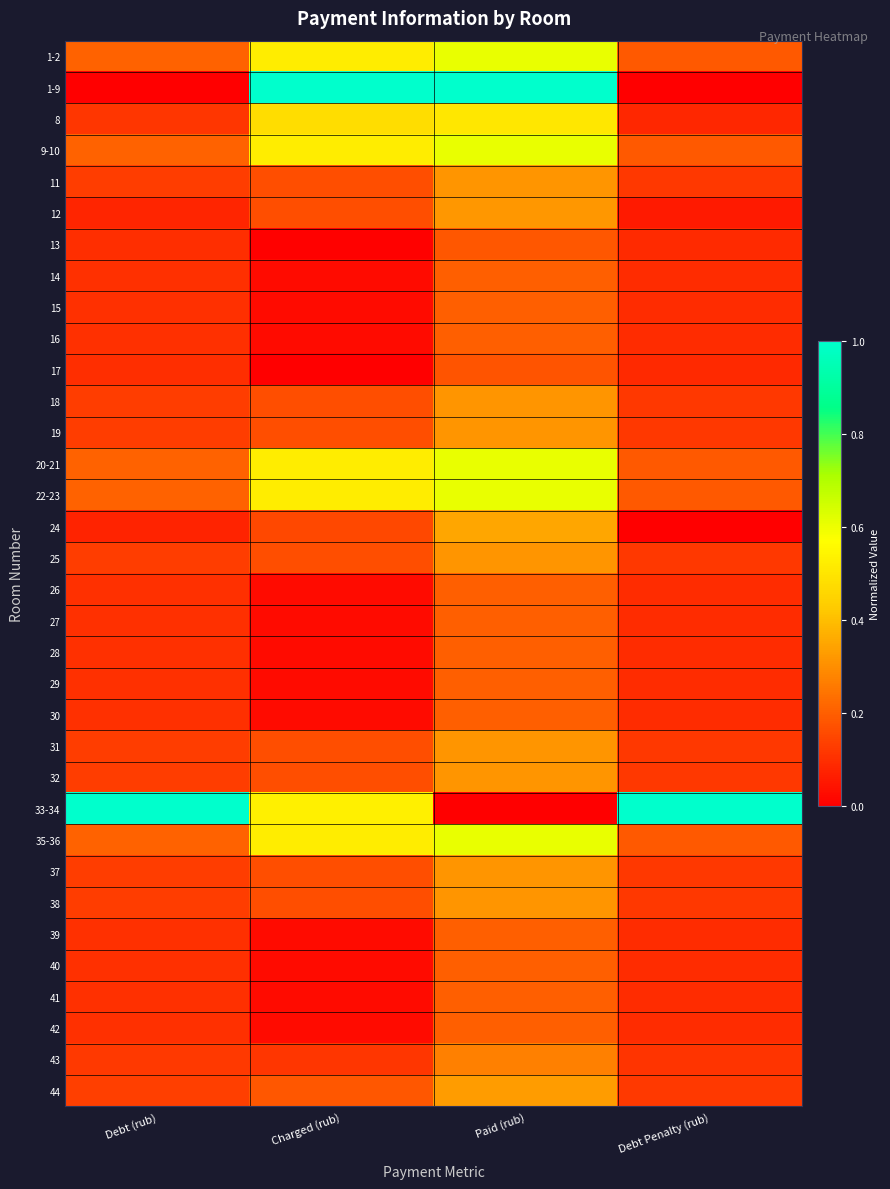

At which category is the sum across all series the highest?

Paid (rub)